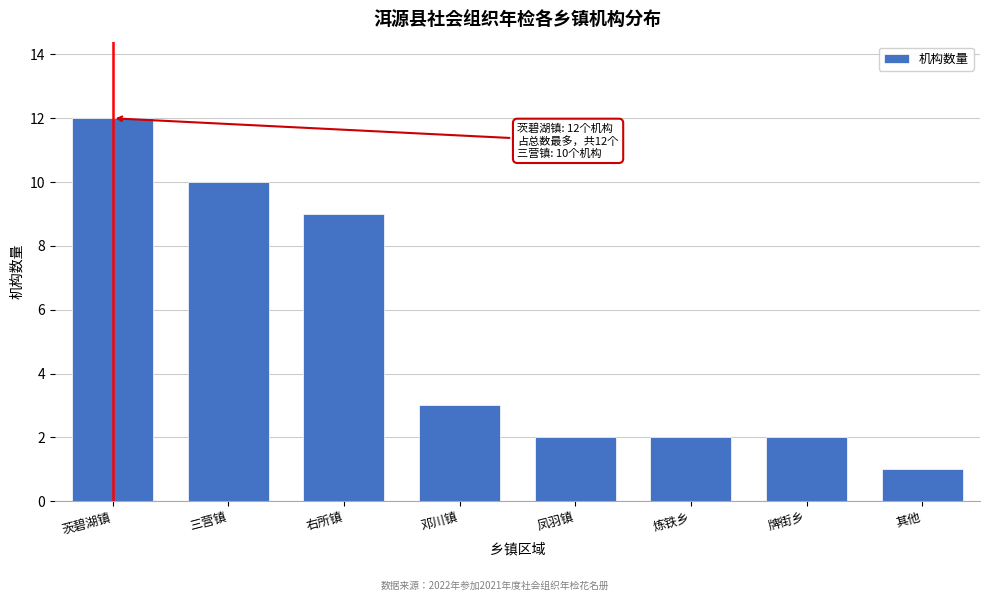

Reading left to right, transcribe all the data shown in this chart.

茨碧湖镇=12	三营镇=10	右所镇=9	邓川镇=3	凤羽镇=2	炼铁乡=2	牌街乡=2	其他=1